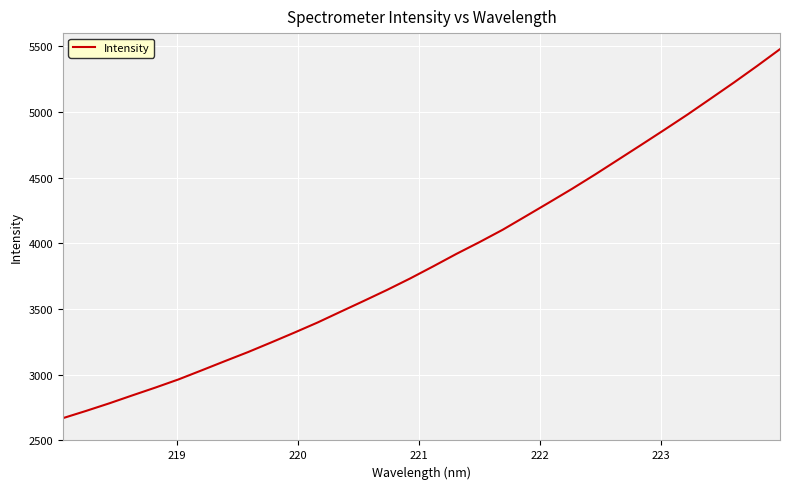

What is the maximum value shown in the chart?

5478.0